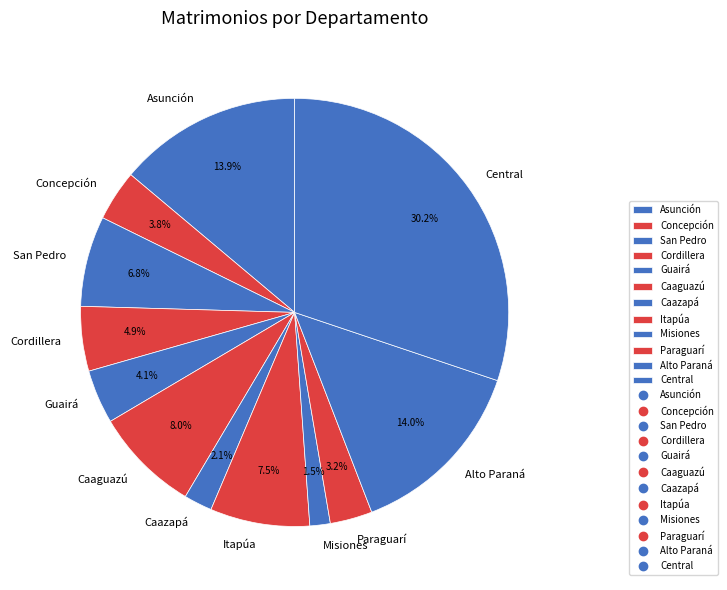

What is the smallest slice in the pie chart?

Misiones